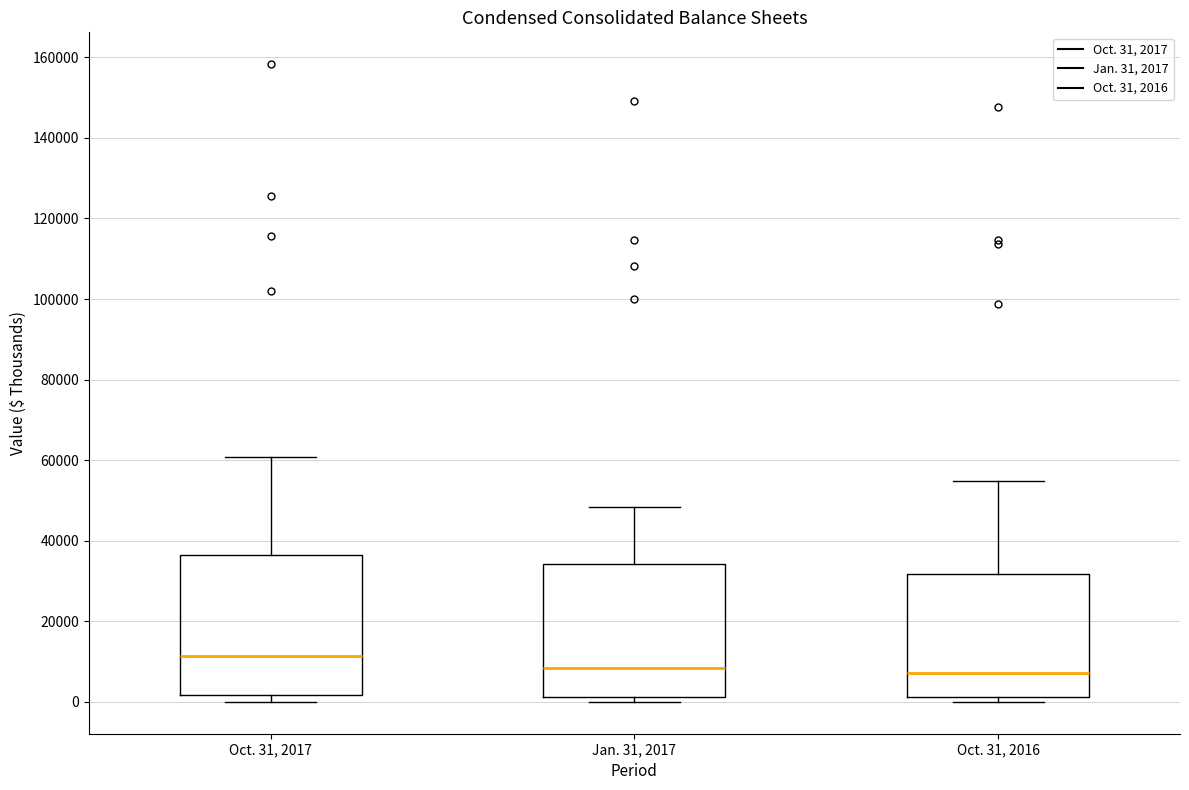

Reading left to right, read every box against the y-axis: the position of its median line, the range the box covers, and the ends of its whiskers. The values are not printed on the chart, so give them approximately, as read against the axis.

Oct. 31, 2017: median 12000, box 2000 to 36000, whiskers 0 to 60000
Jan. 31, 2017: median 8000, box 2000 to 34000, whiskers 0 to 48000
Oct. 31, 2016: median 8000, box 2000 to 32000, whiskers 0 to 54000